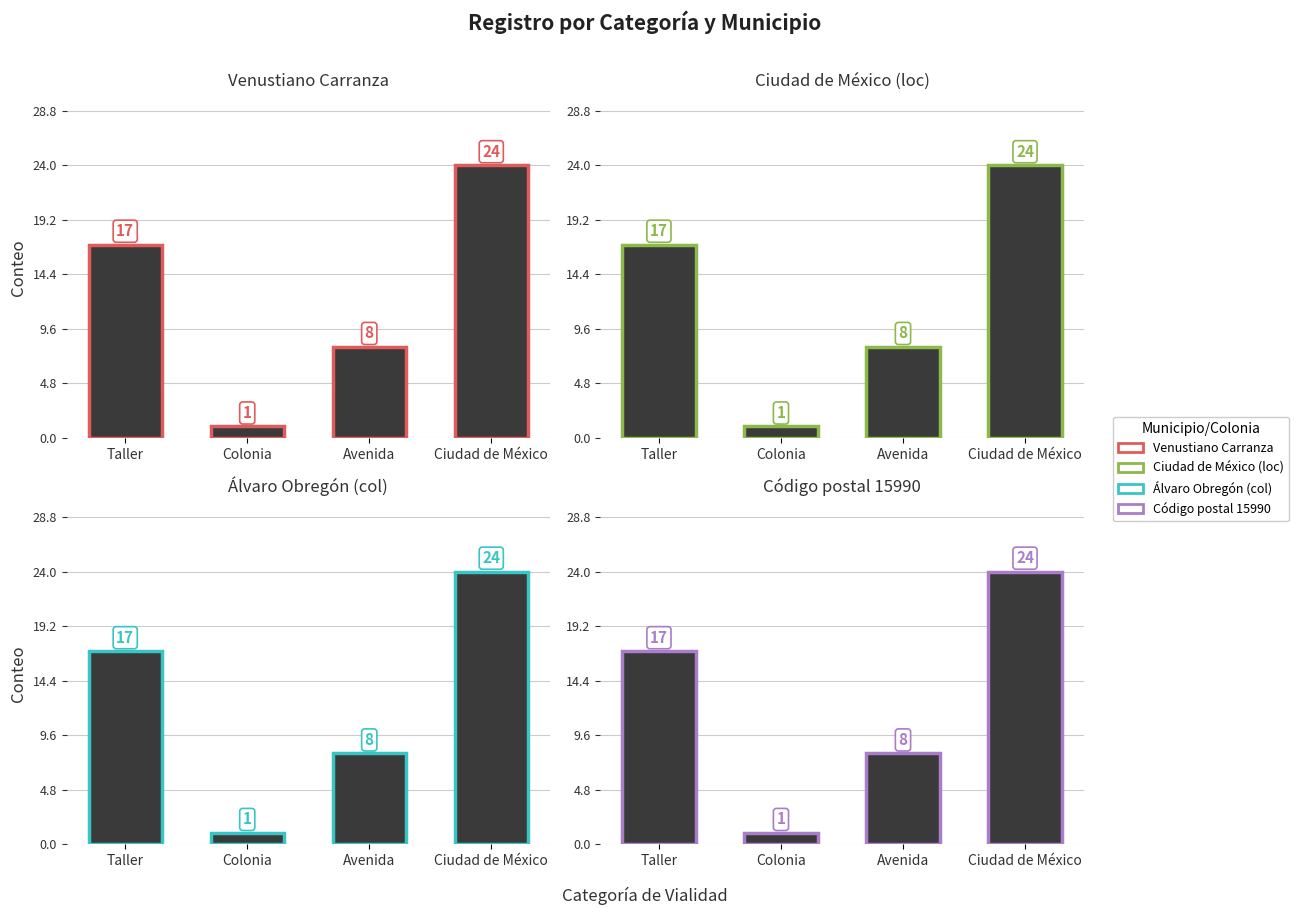

Are the bars grouped side by side (vs. stacked)?

Yes